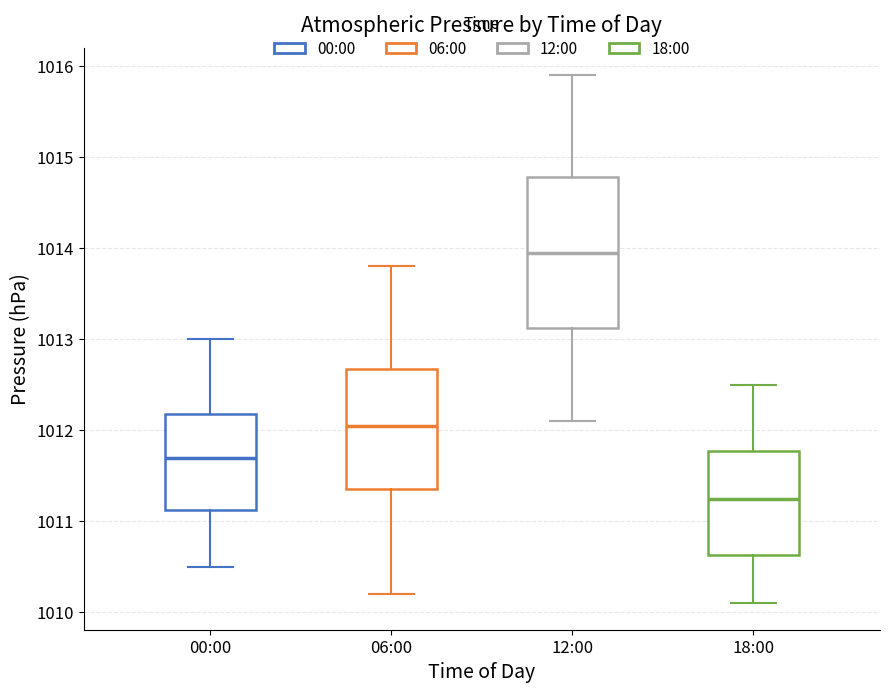

Which box's median line is the lowest?

18:00